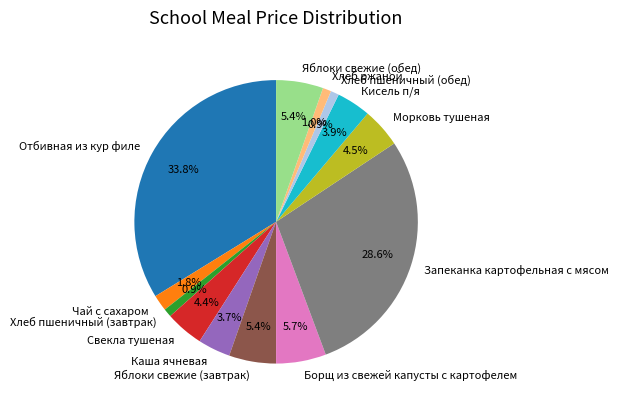

True or false: Кисель п/я accounts for 4% of the total.

True